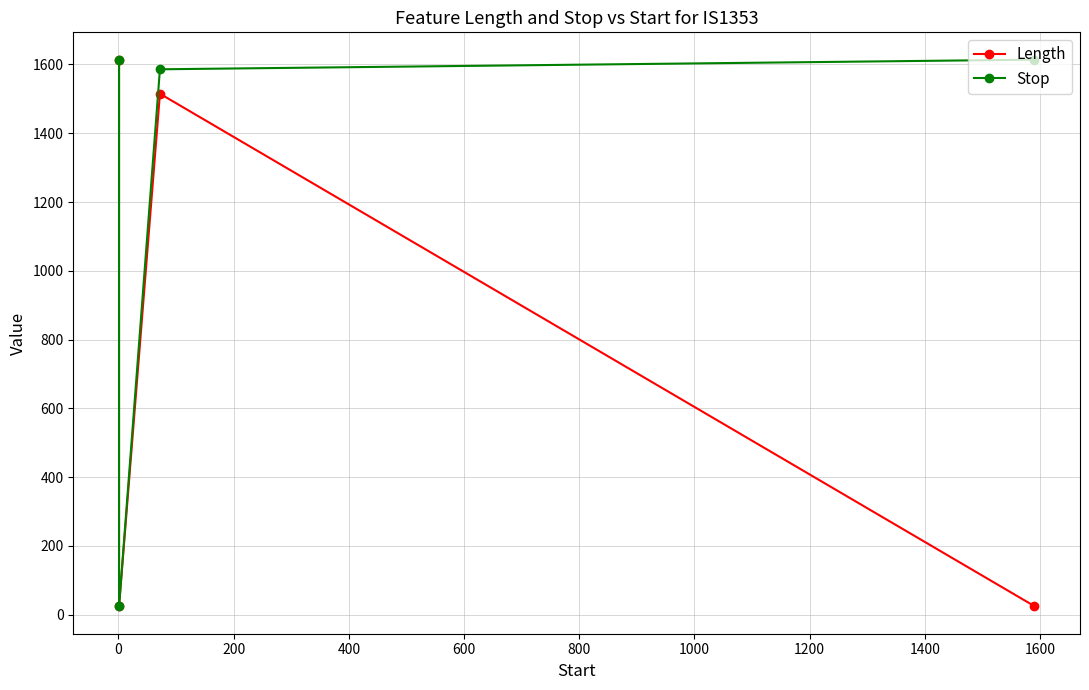

Between 200 and 400, which is larger?

200